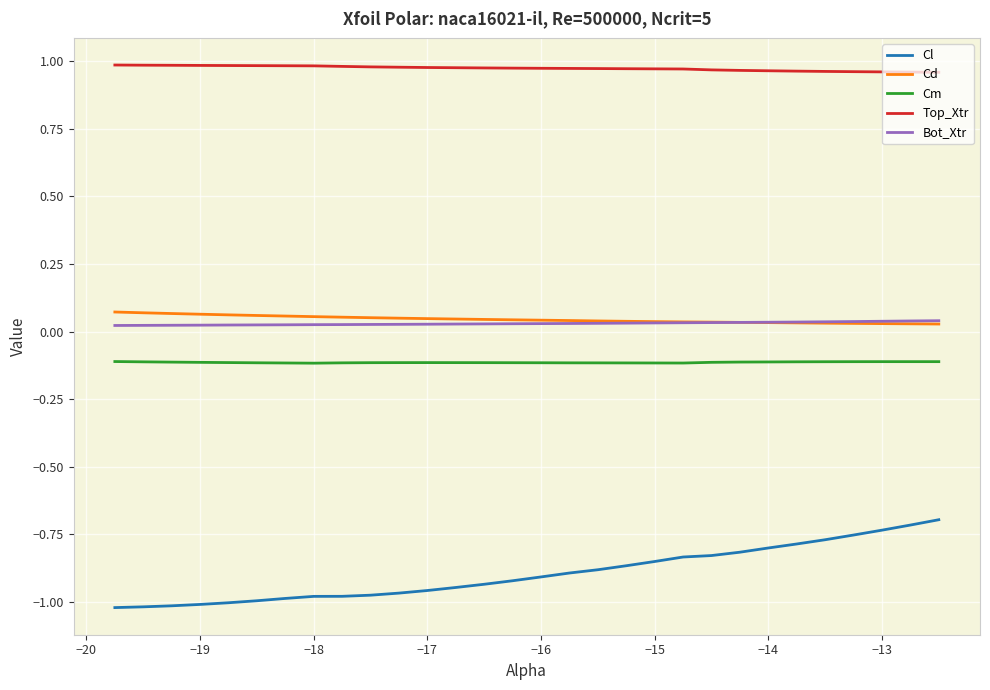

True or false: Cl and Top_Xtr cross at least once.

False